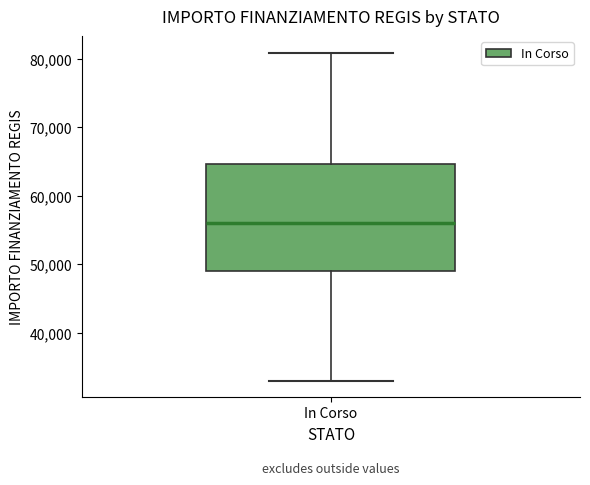

Transcribe this box plot: give where the median line is, the range the box spans, and where the two whiskers end, as read against the y-axis. The values are not printed on the chart, so give them approximately, as read against the axis.

median 56000, box 49000 to 65000, whiskers 33000 to 81000